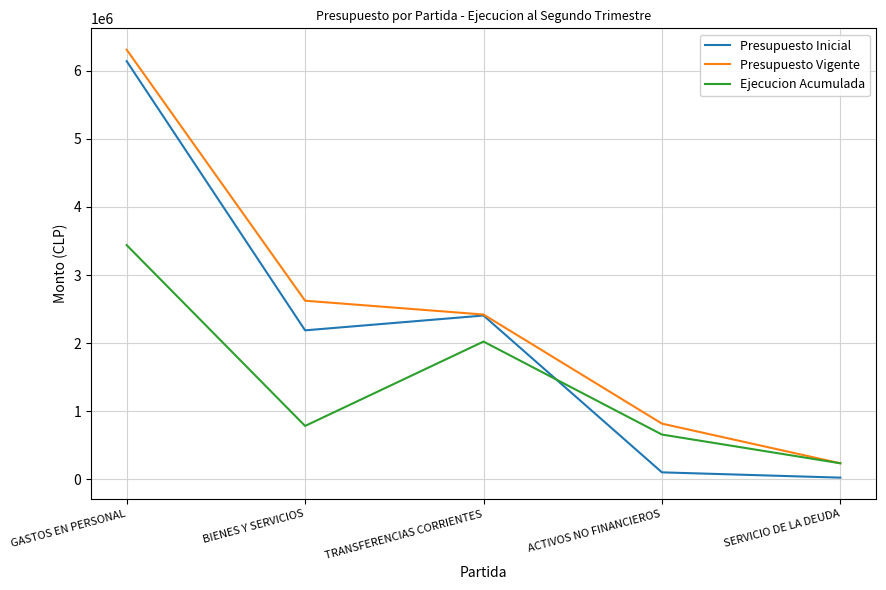

Rank the categories by Presupuesto Vigente value from highest to lowest.

GASTOS EN PERSONAL, BIENES Y SERVICIOS, TRANSFERENCIAS CORRIENTES, ACTIVOS NO FINANCIEROS, SERVICIO DE LA DEUDA